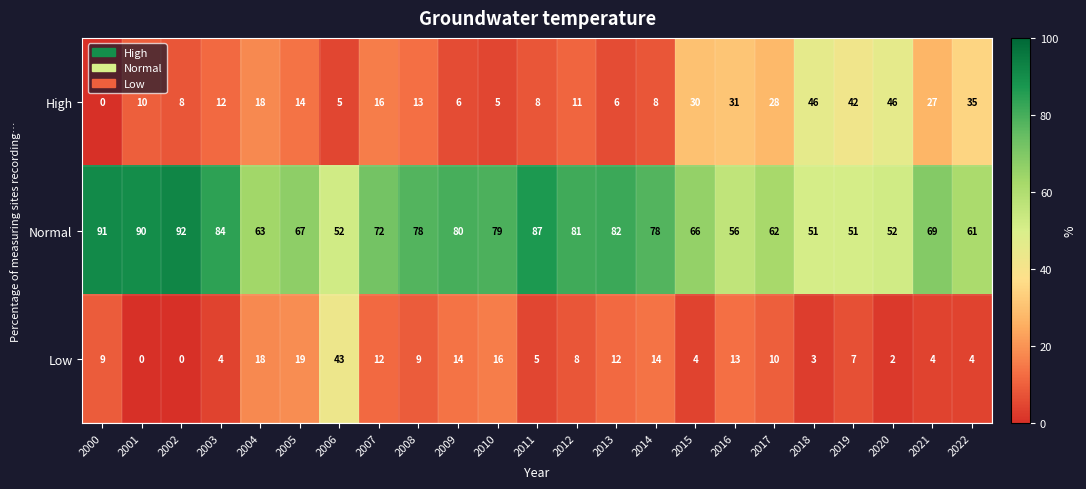

List the series in order of their peak value, lowest first.

Low, High, Normal